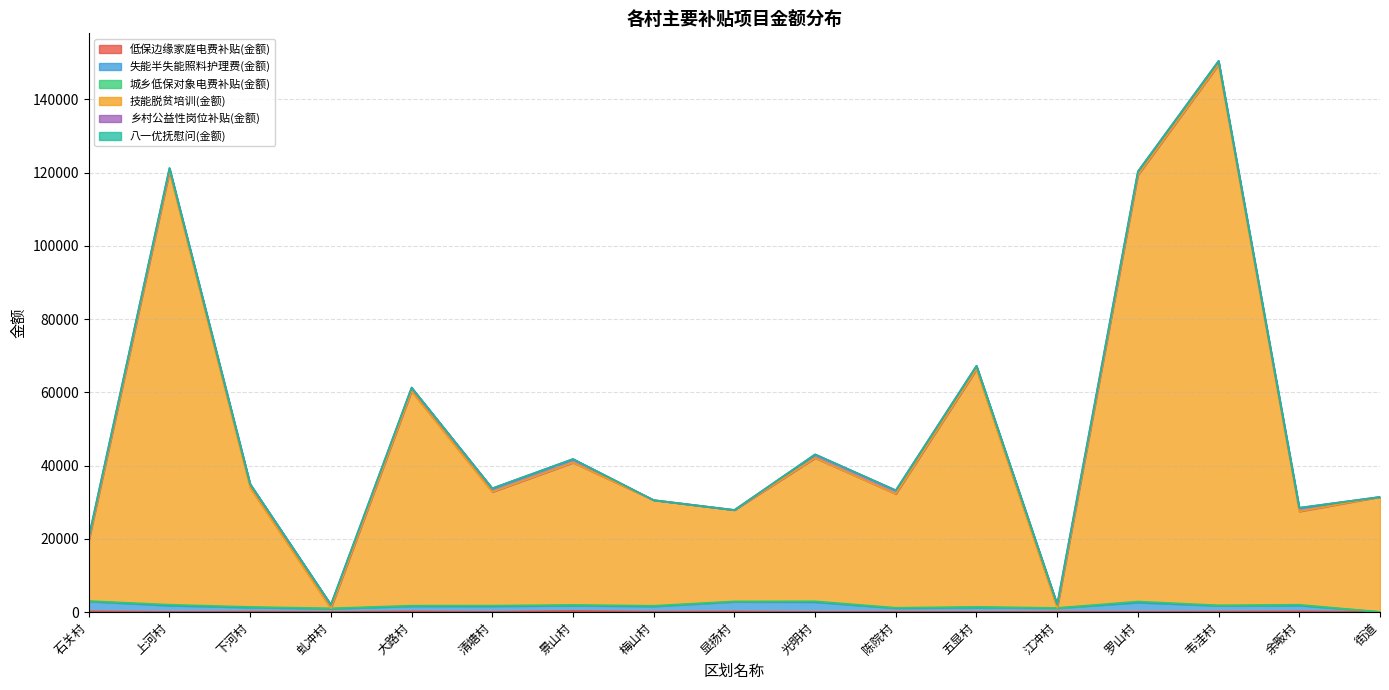

At which category is the sum across all series the highest?

韦洼村